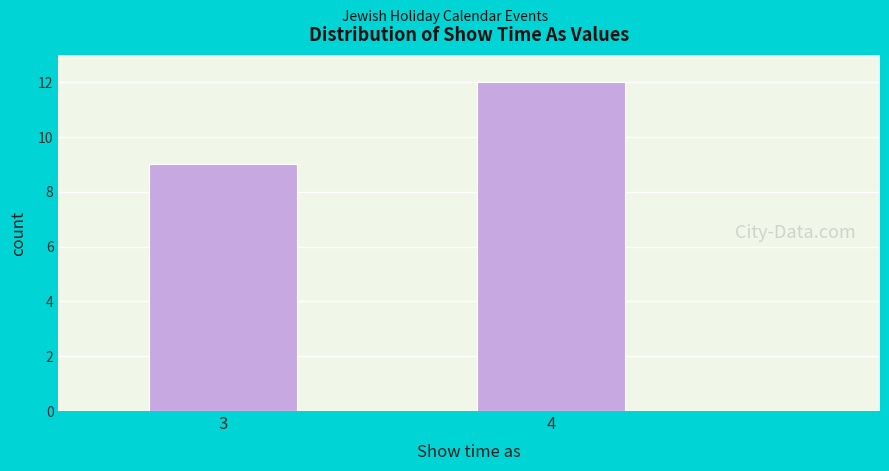

Reading left to right, extract all data points from this chart.

9	12